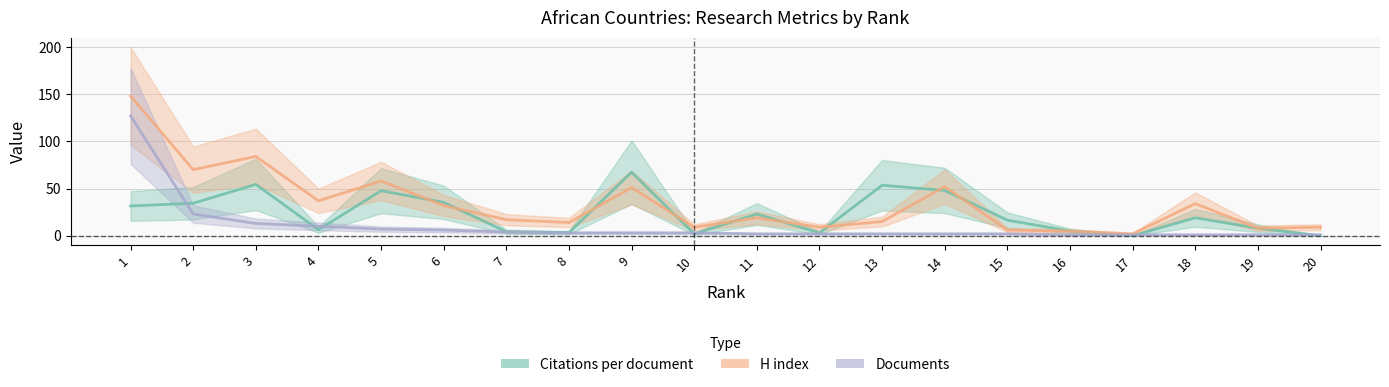

What is the total value across all series at 10?

14.0